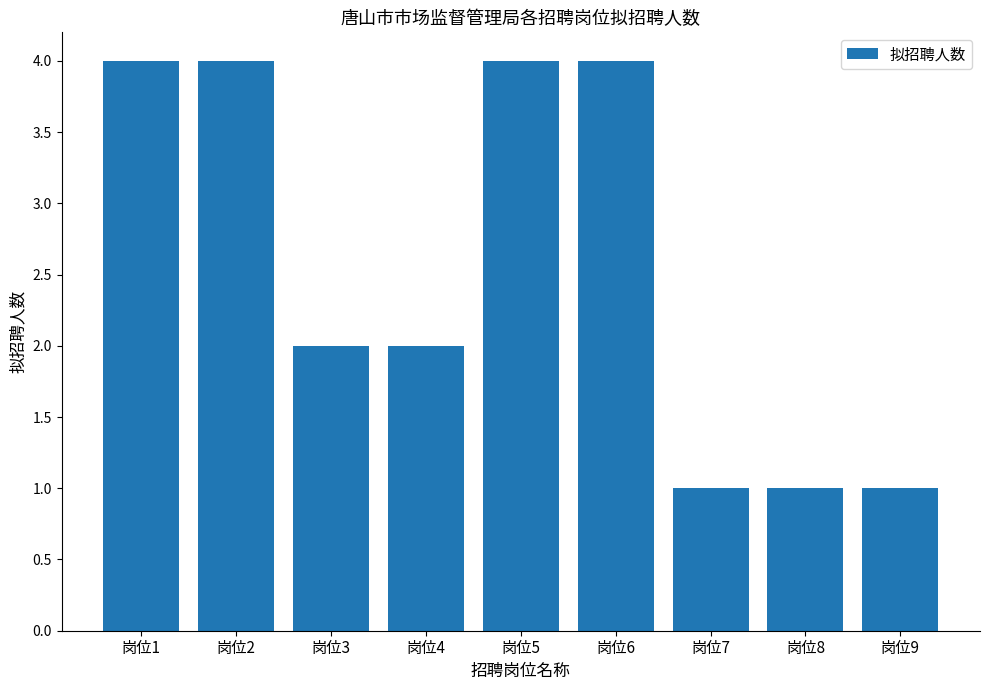

Which has a higher value, 岗位4 or 岗位7?

岗位4